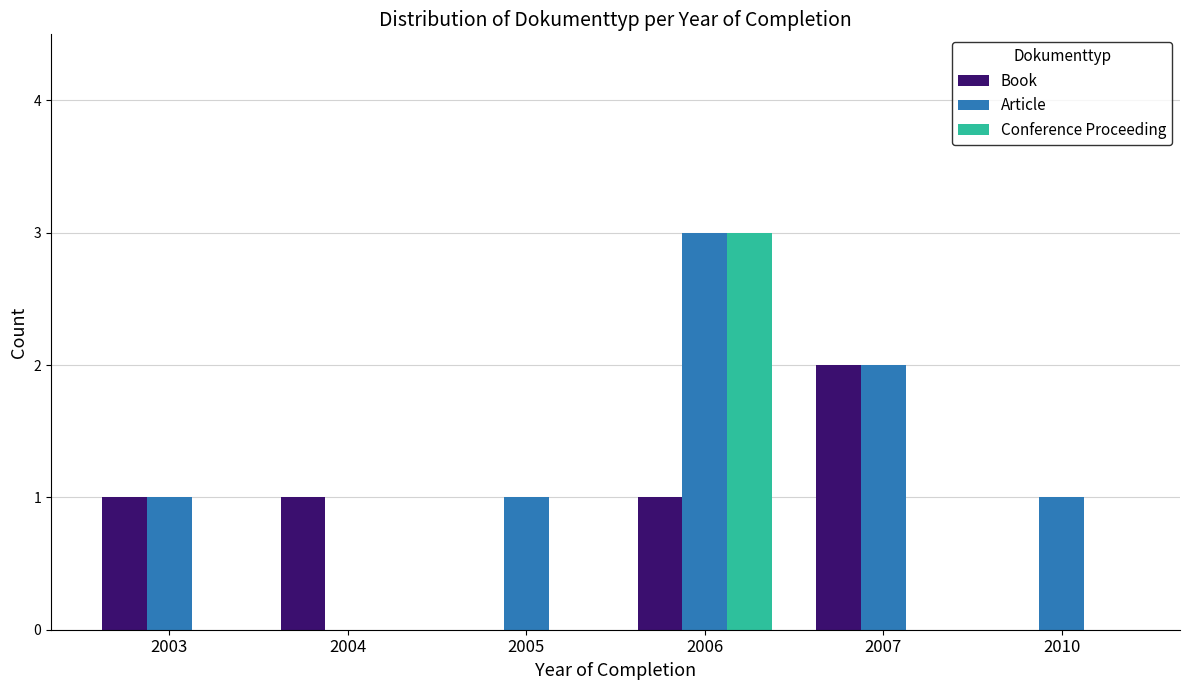

What is the greatest value displayed?

3